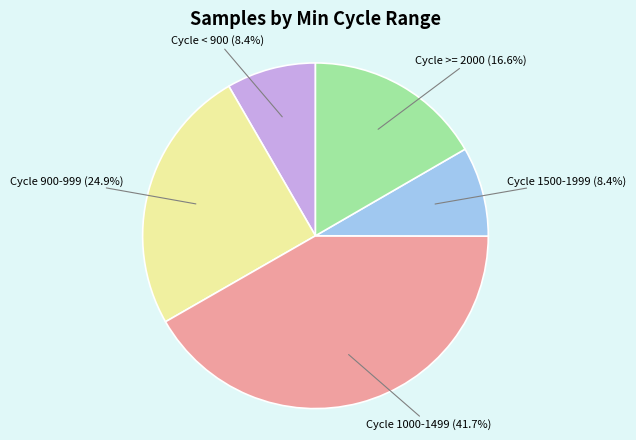

What percentage do Cycle >= 2000 and Cycle < 900 together represent?

25.0%